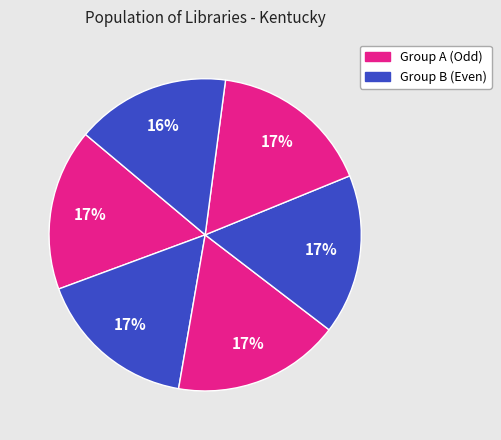

How many slices are in this pie chart?

6